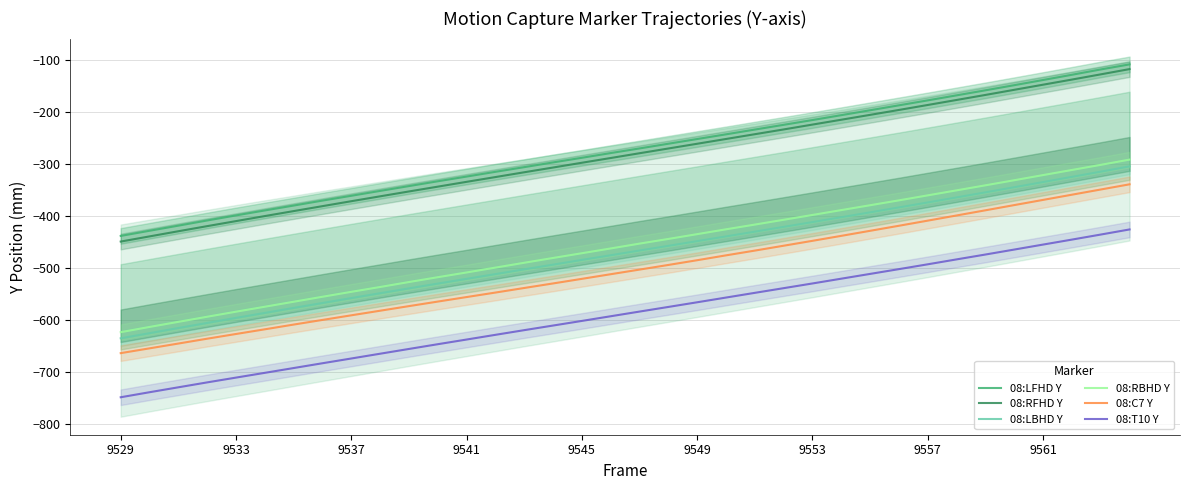

Count the number of data series in this chart.

6